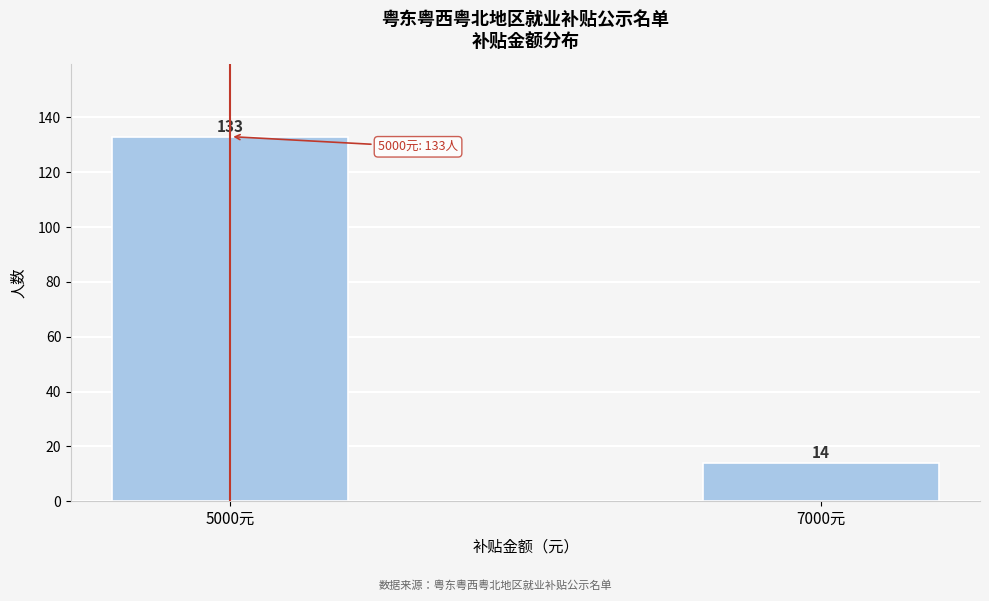

Reading left to right, what are all the values shown in this chart?

5000元=133	7000元=14